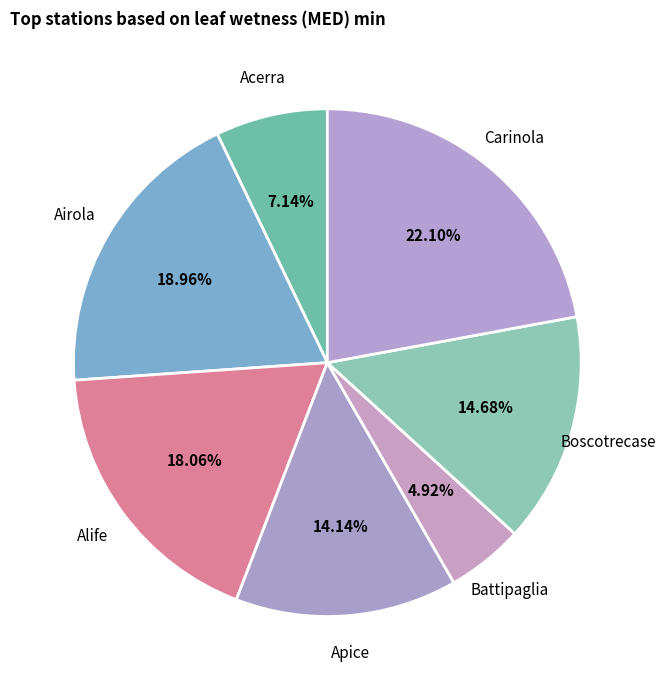

Which slice is the largest?

Carinola